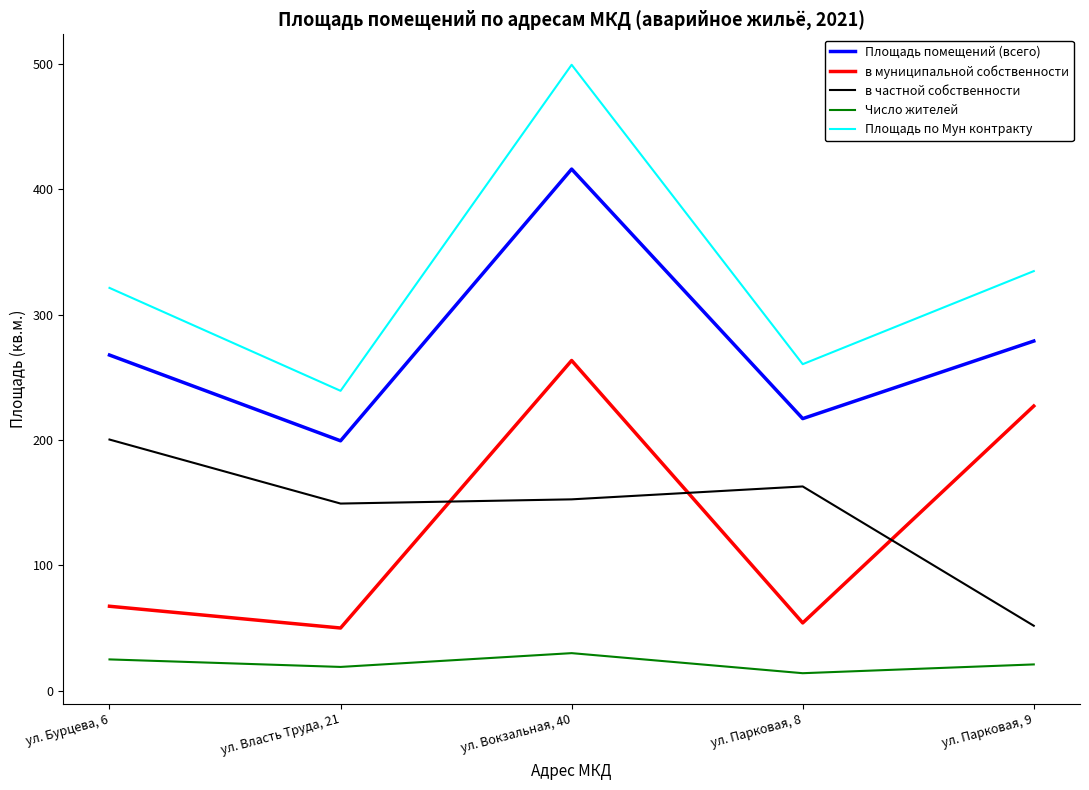

The в частной собственности series shows 149.3 at ул. Власть Труда, 21. True or false?

True